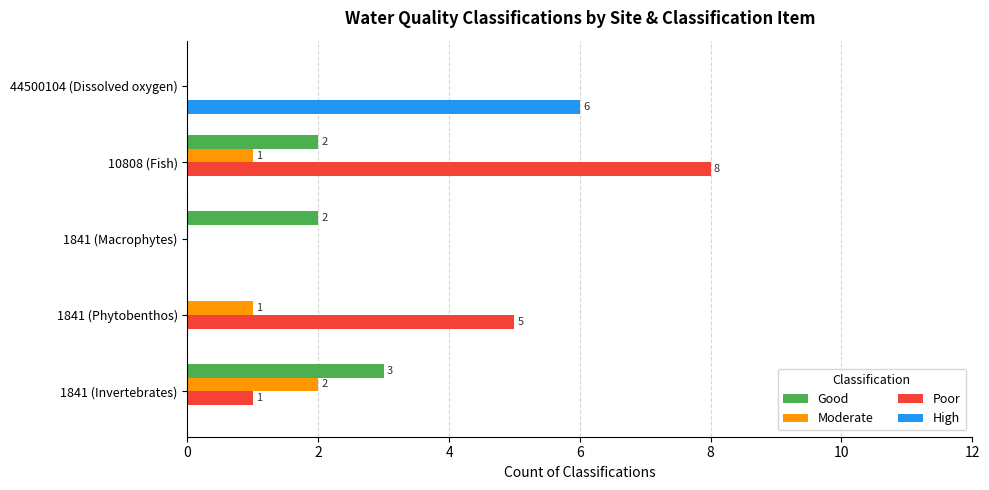

How many High values are between 0 and 1?

4